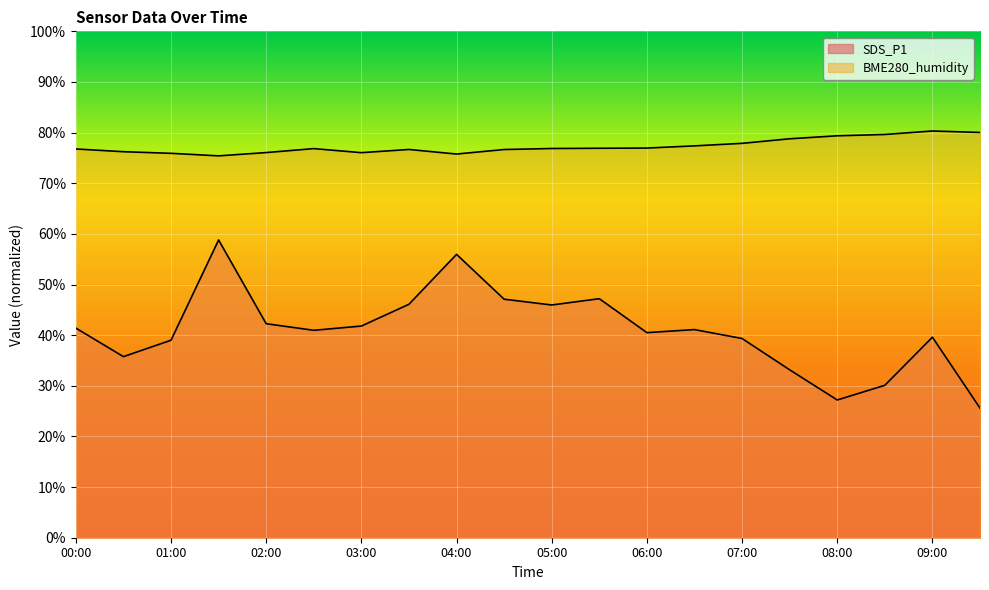

What is the difference between the second highest and second lowest values in the BME280_humidity series?

4.3